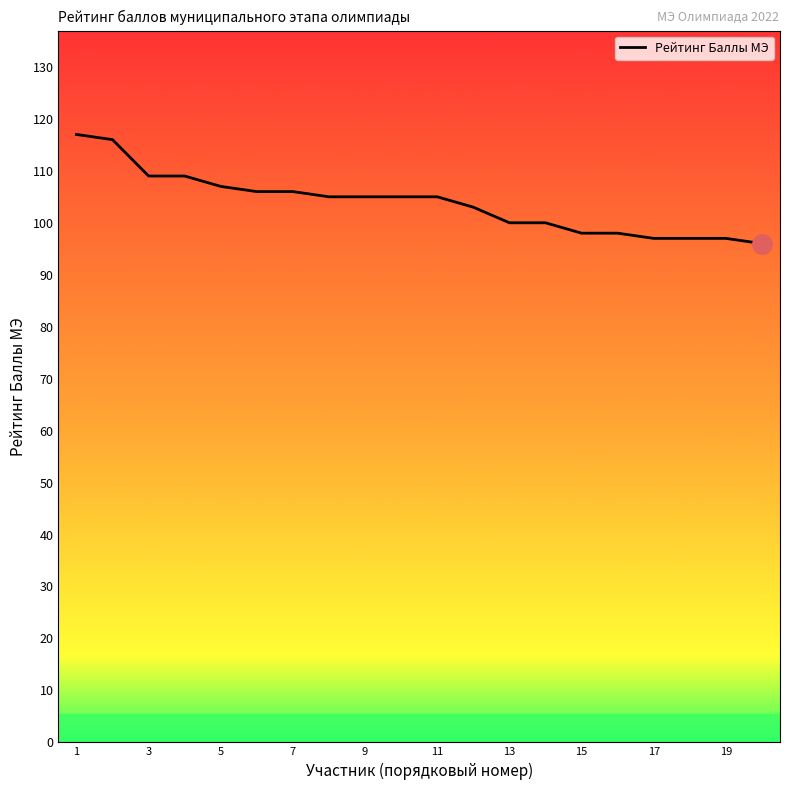

How many lines are shown in the chart?

1